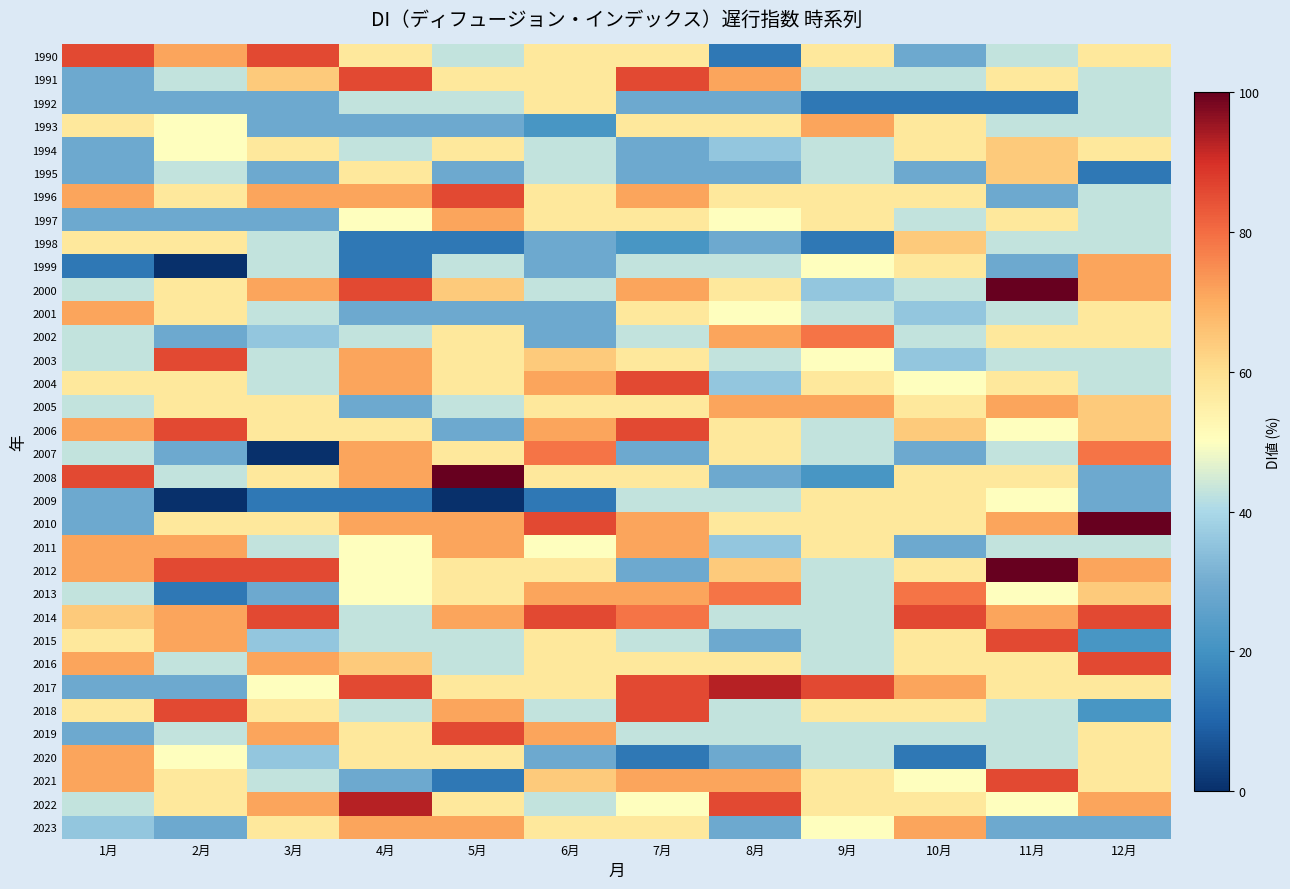

At how many categories does at least one series exceed 7?

12